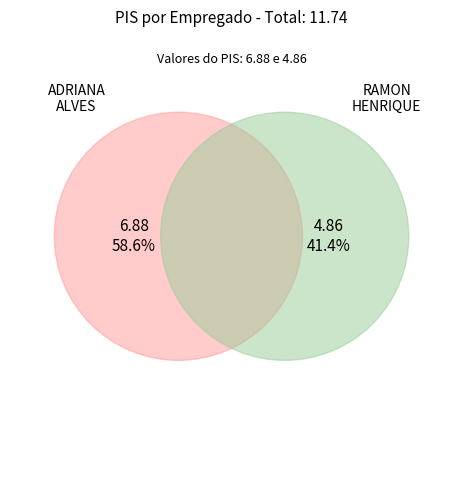

What percentage is the RAMON HENRIQUE GOMES DE ARAUJO slice, to the nearest percent?

41%